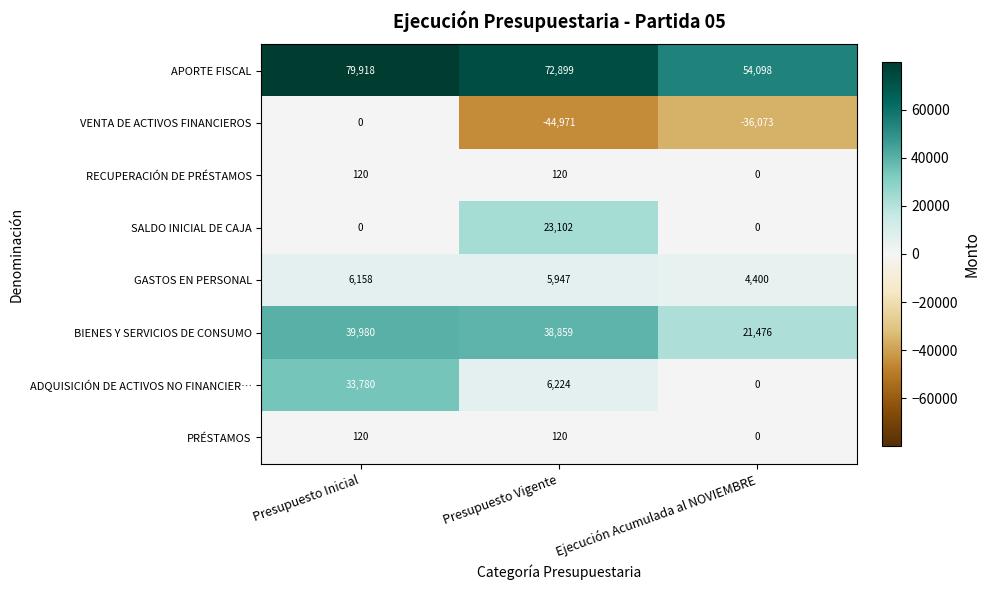

Which label corresponds to the largest value in the chart?

Presupuesto Inicial